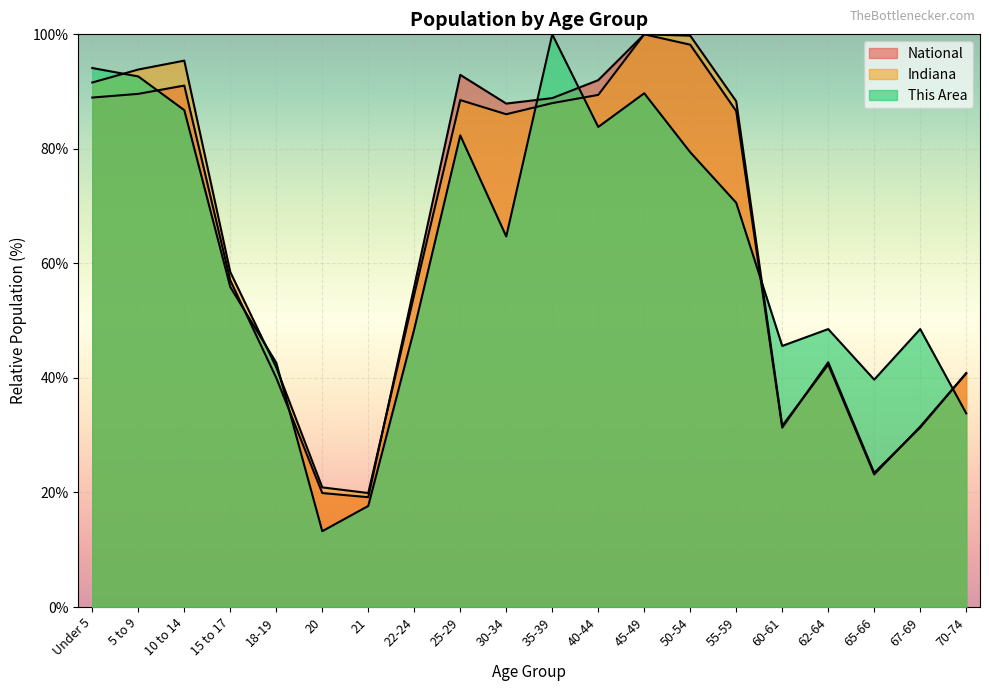

What is the label of the 16th point from the left?

60-61